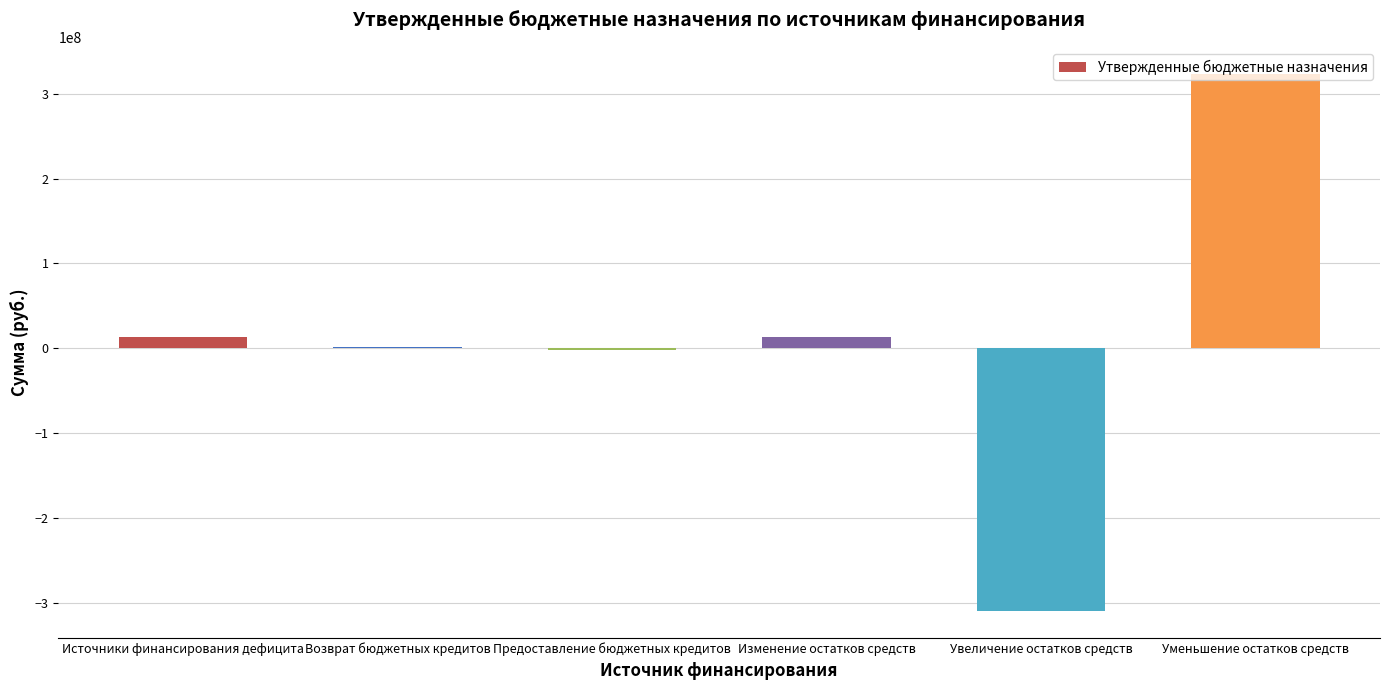

What is the sum of all values?

41459284.1